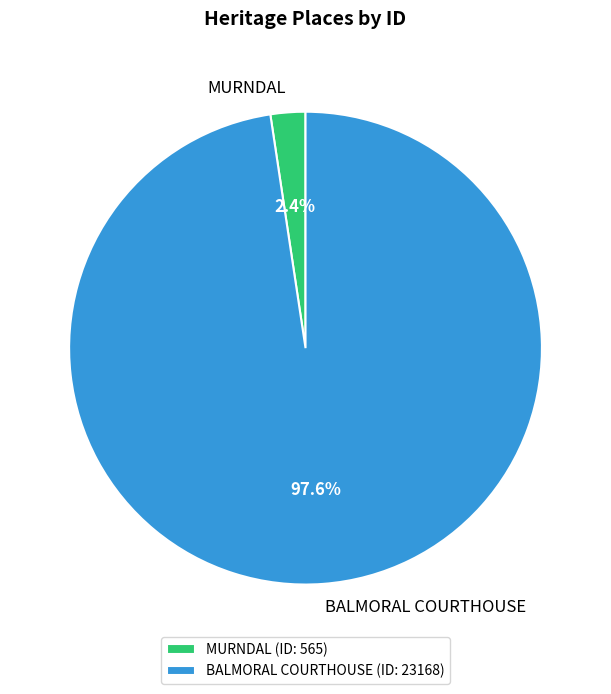

How much of the chart is everything except BALMORAL COURTHOUSE?

2.4%